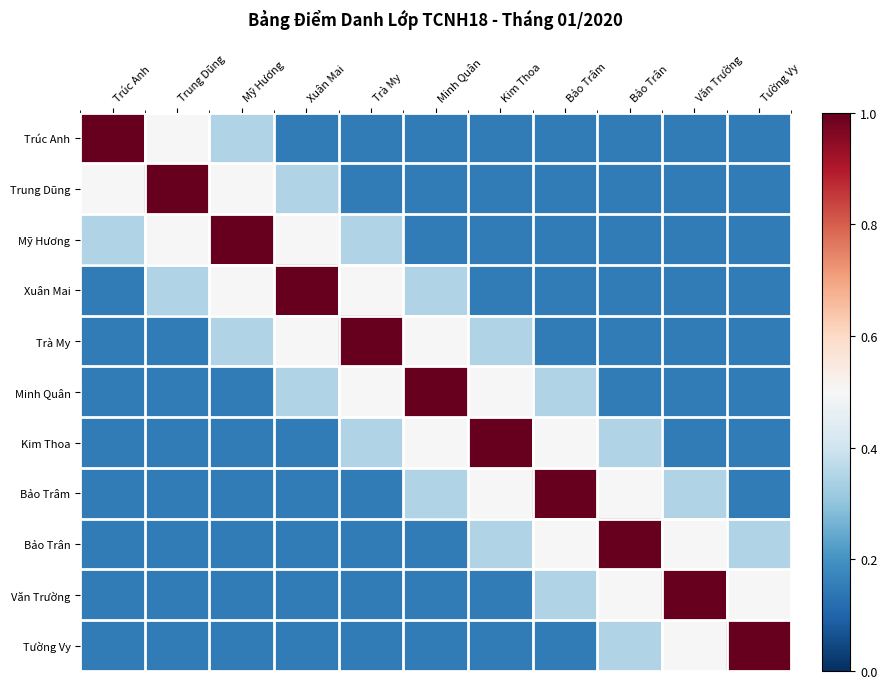

Between Xuân Mai and Trung Dũng, which is larger?

Trung Dũng